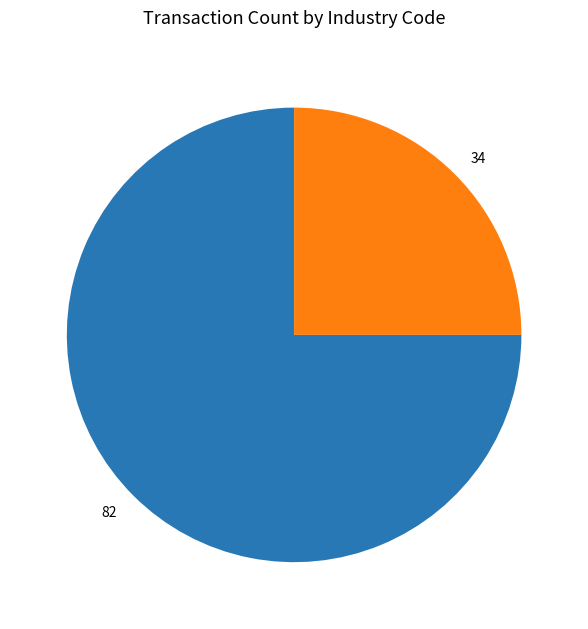

Which has a higher value, 82 or 34?

82